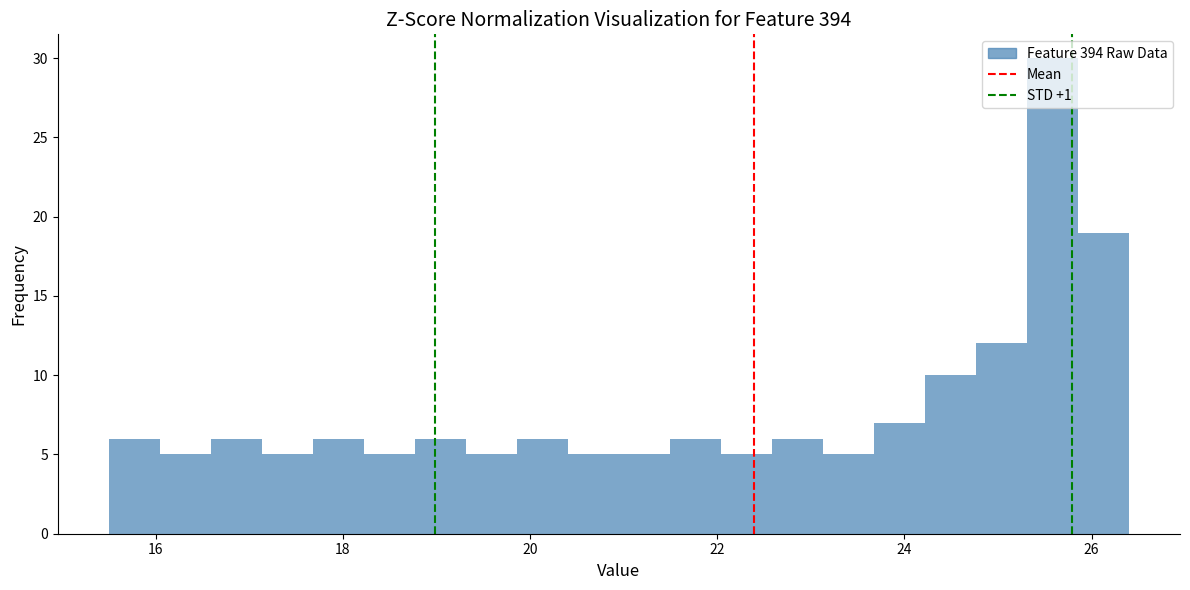

Around what value on the x-axis is the tallest bar? Give the approximate position of its centre, as read against the axis.

25.6